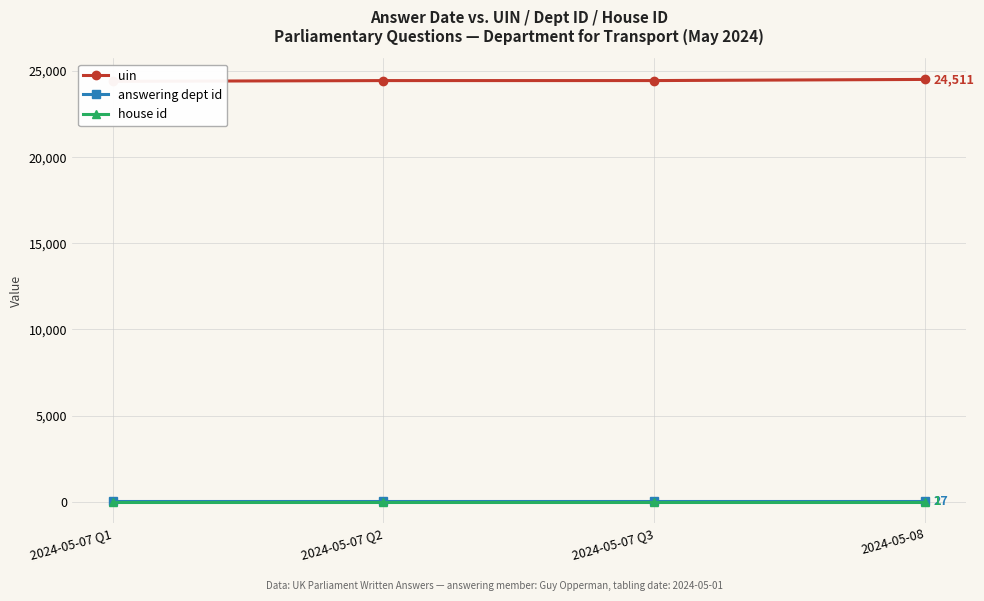

True or false: answering dept id has more than 0 interior local peaks.

False